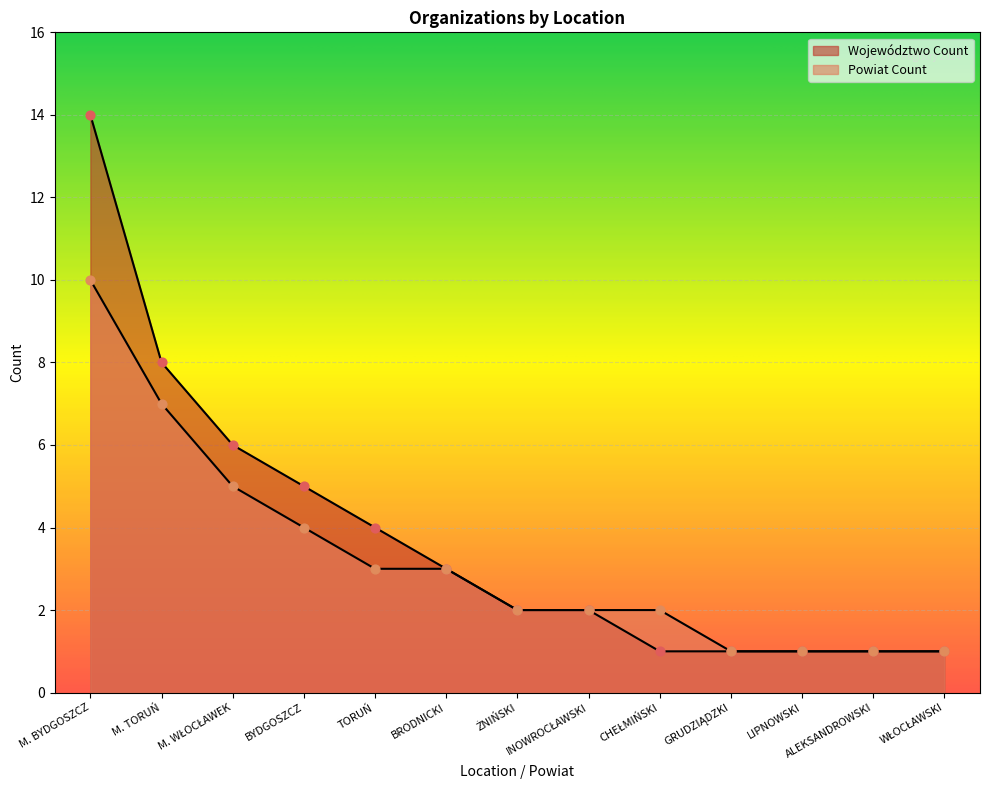

What are all the series names shown in the legend?

Województwo Count, Powiat Count